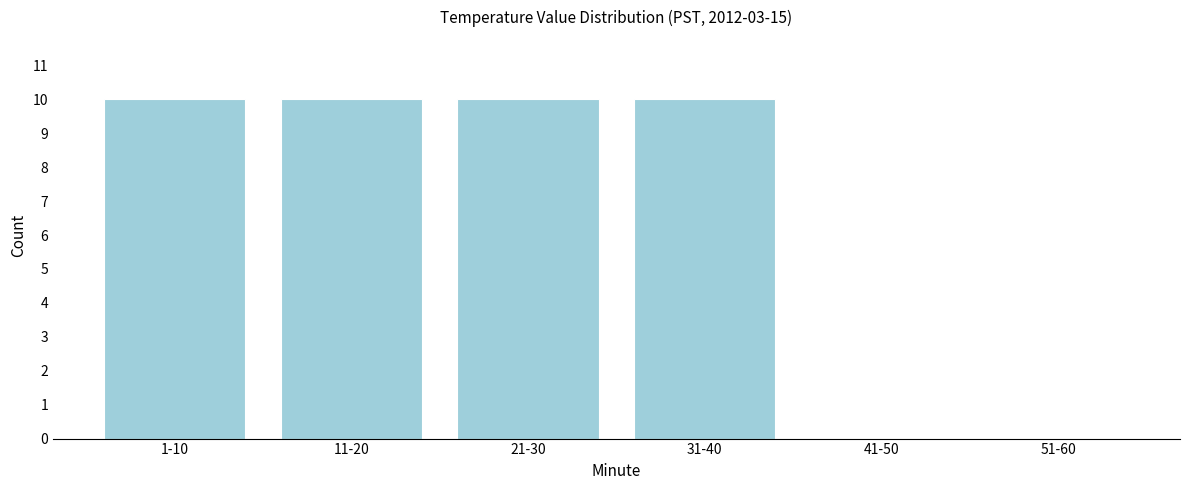

Reading right to left, transcribe all the data shown in this chart.

51-60=0	41-50=0	31-40=10	21-30=10	11-20=10	1-10=10